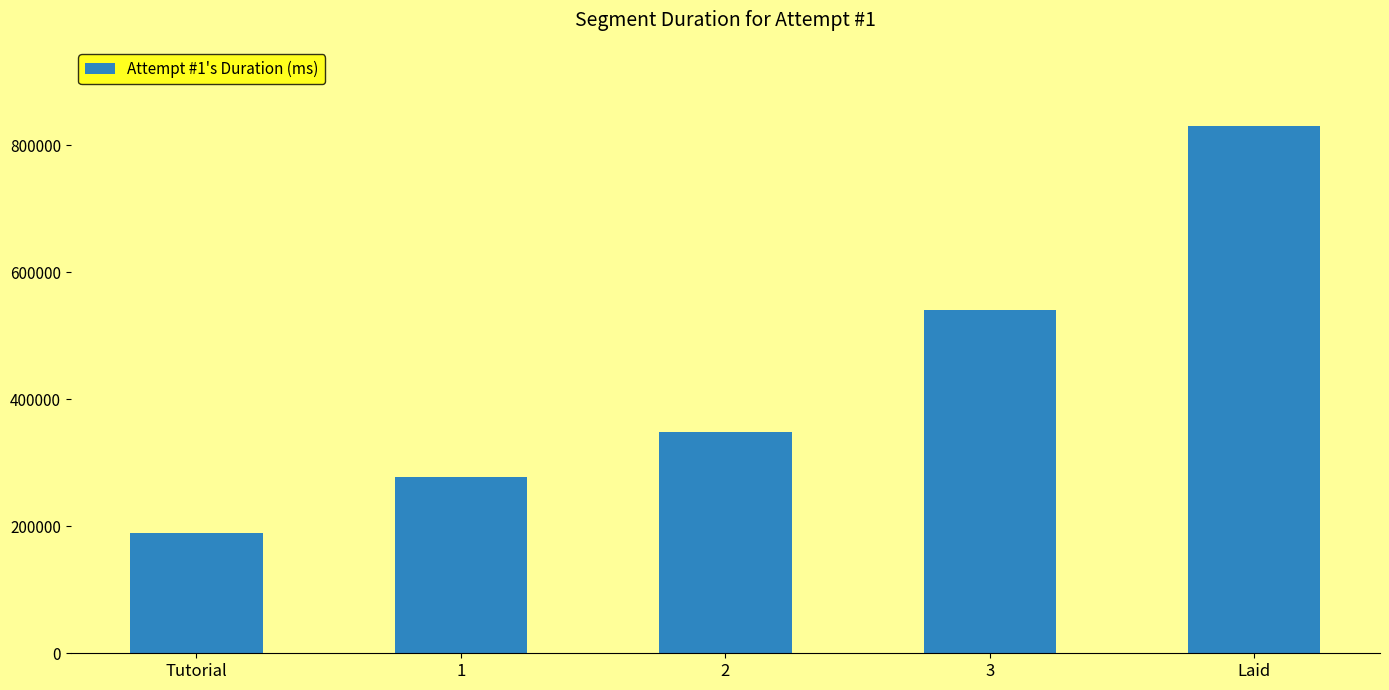

Reading left to right, list all the values displayed in this chart.

Tutorial=188703	1=277179	2=349057	3=540059	Laid=830301